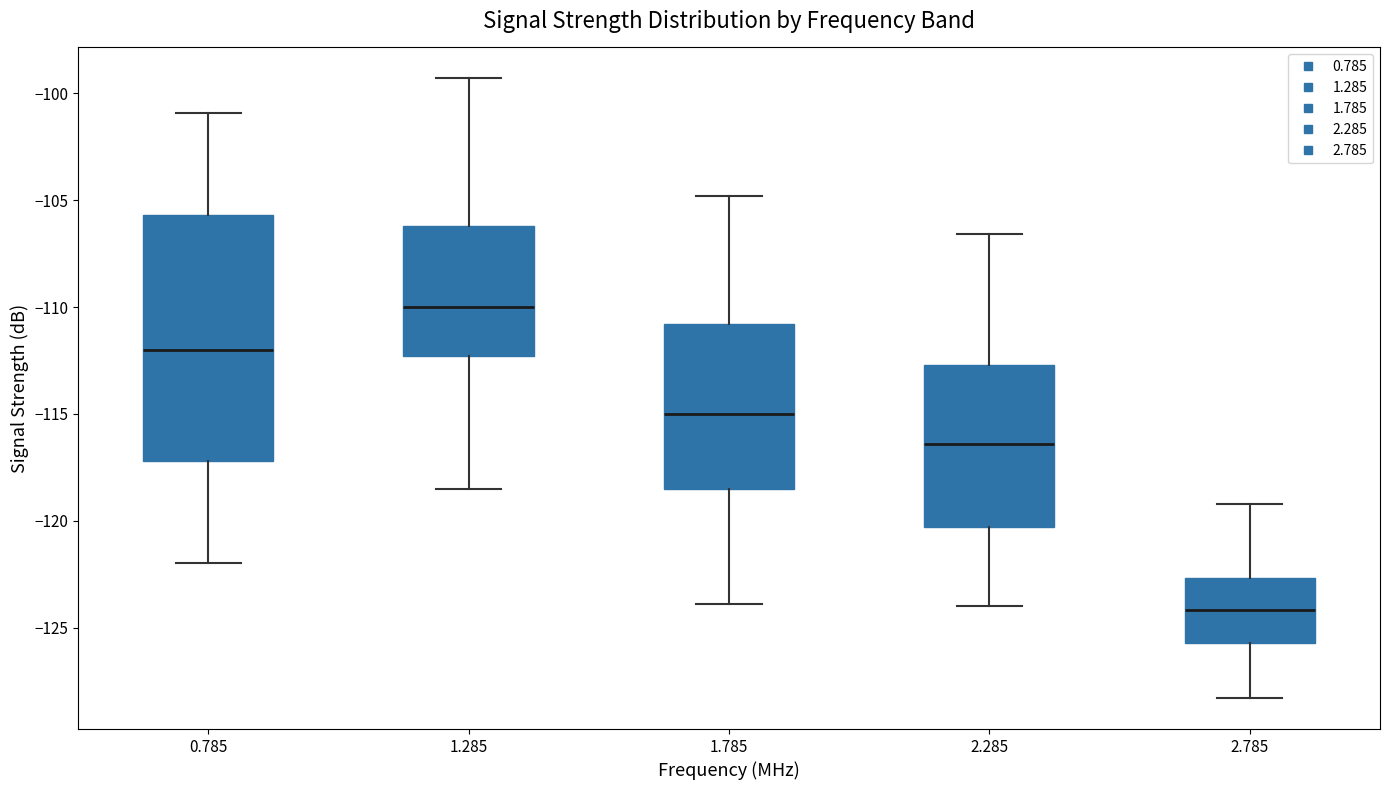

Where does the lower whisker of the box at x = 0.785 end on the y-axis? The values are not printed on the chart, so give them approximately, as read against the axis.

-122.0